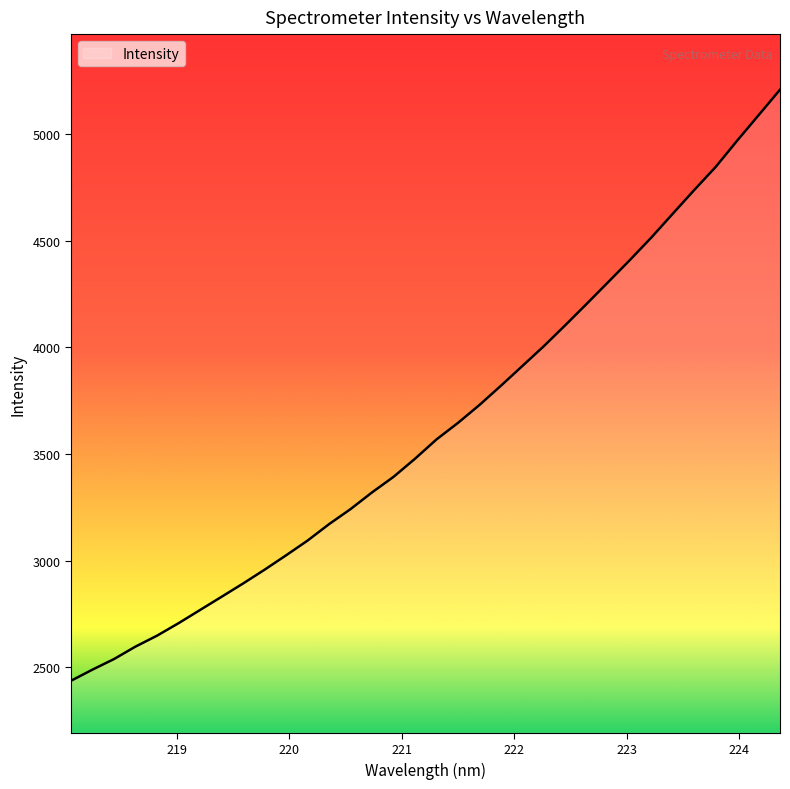

What is the minimum value shown in the chart?

2437.5